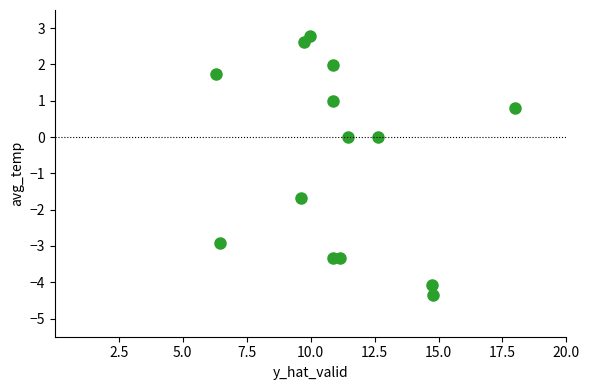

What is the range of X values (max minus min)?

11.7